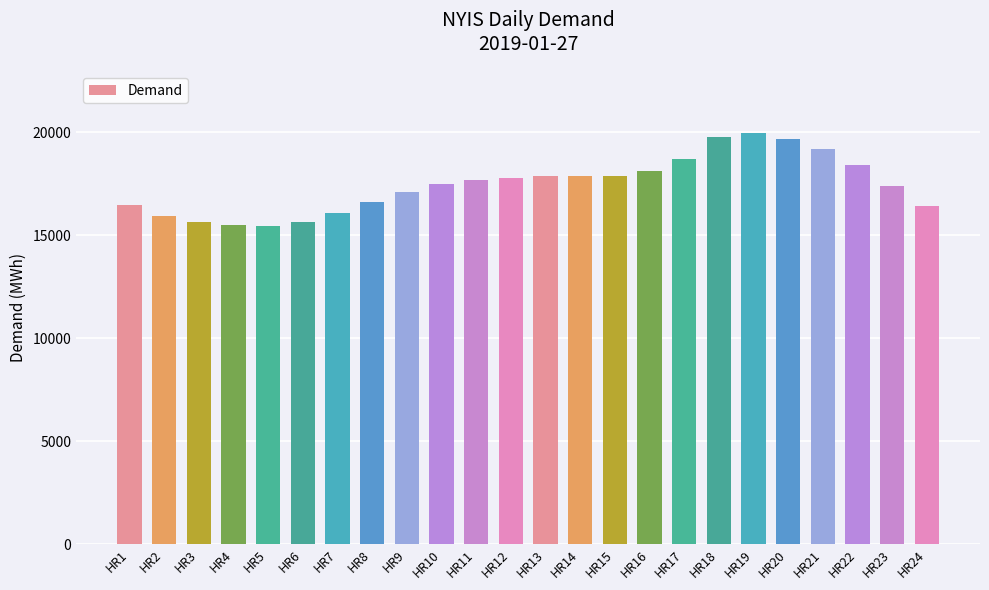

What is the average value?

17441